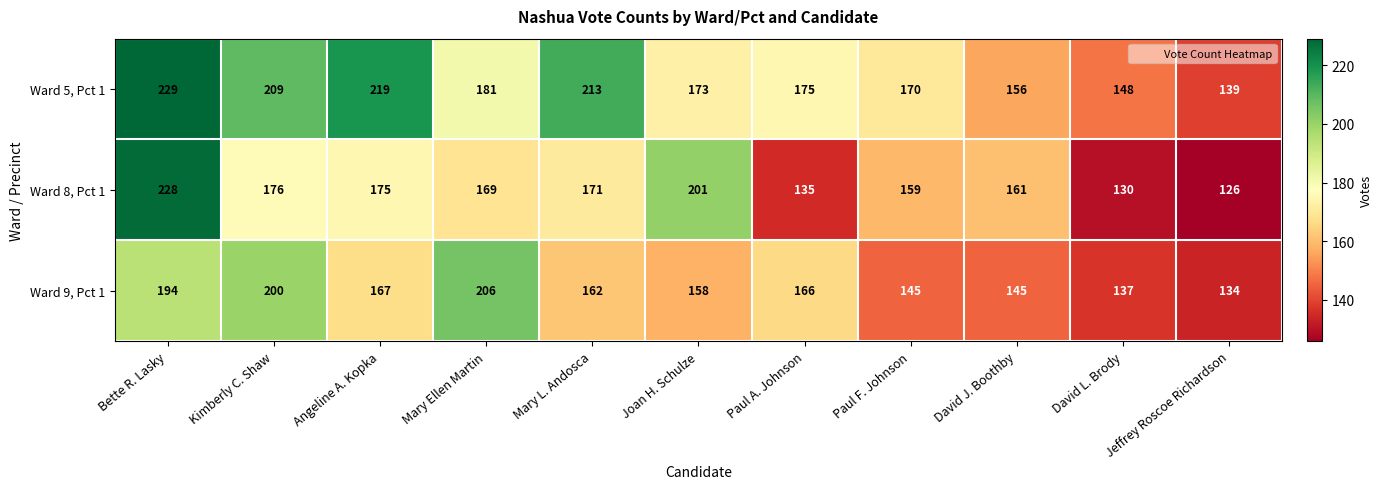

Is the value of Ward 5, Pct 1 at David J. Boothby greater than the value of Ward 8, Pct 1 at Bette R. Lasky?

No